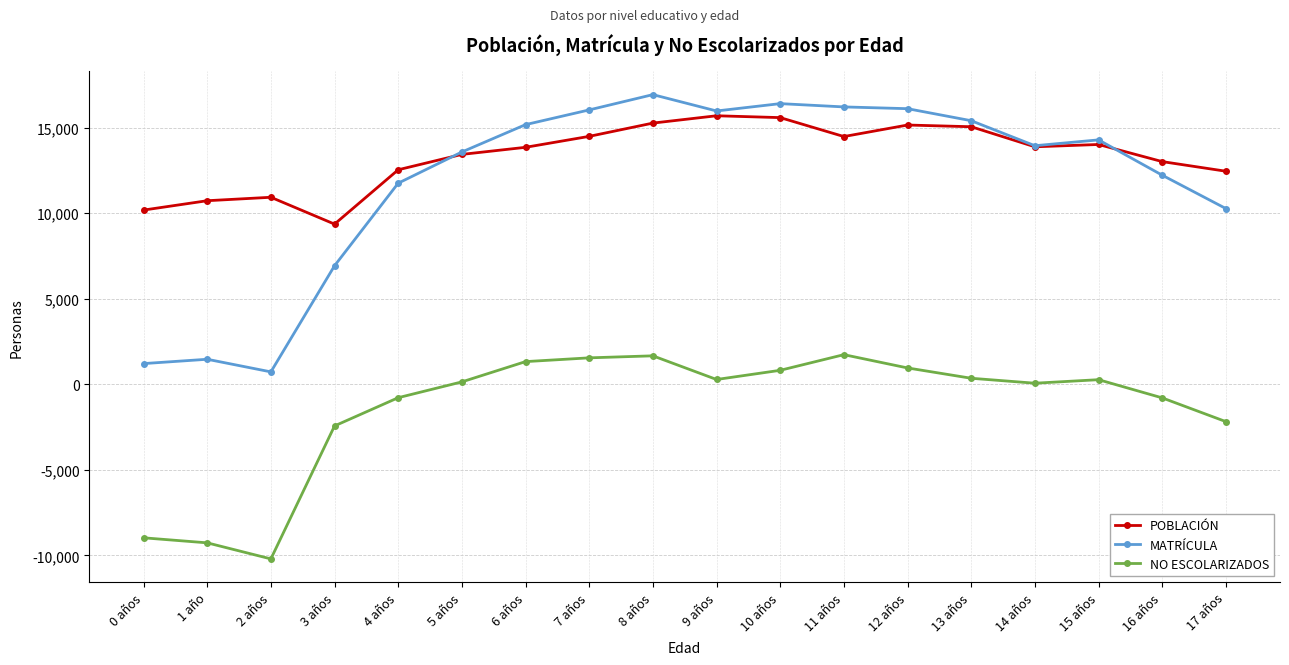

How many values in the MATRÍCULA series are below 14279?

9